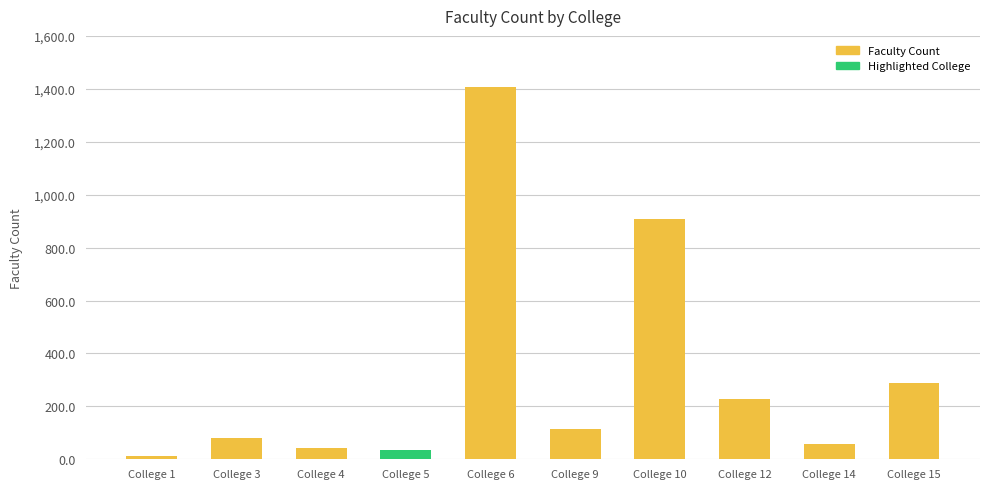

How many data points does each series have?

10